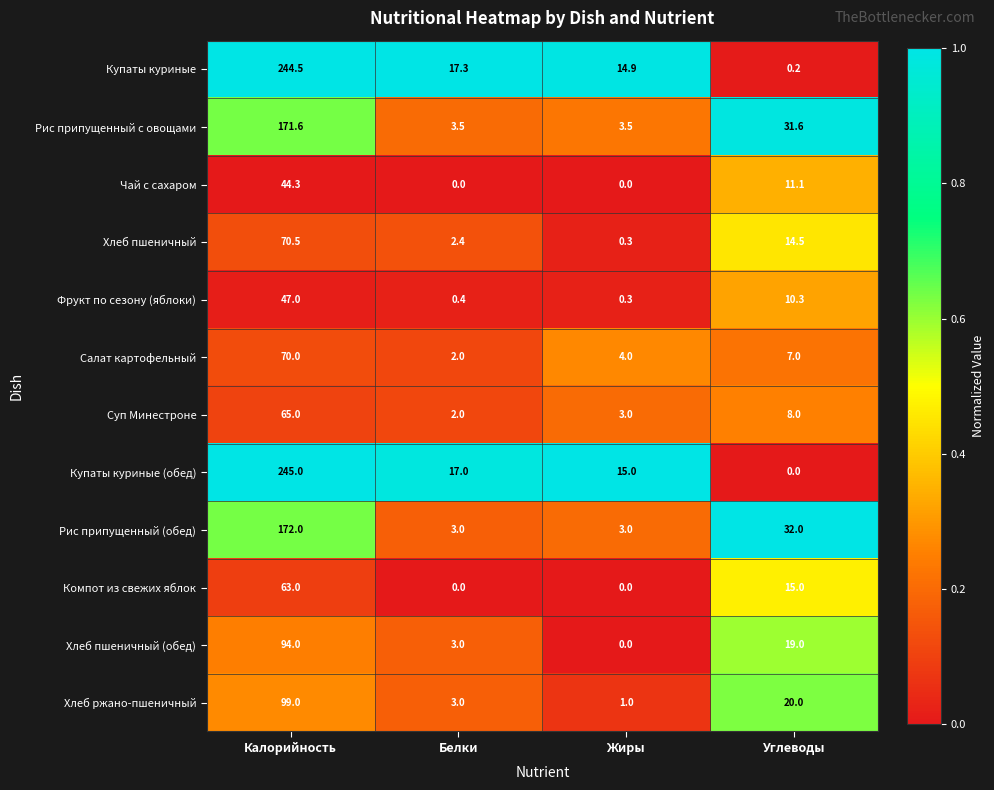

The Суп Минестроне series shows 85.9 at Калорийность. True or false?

False